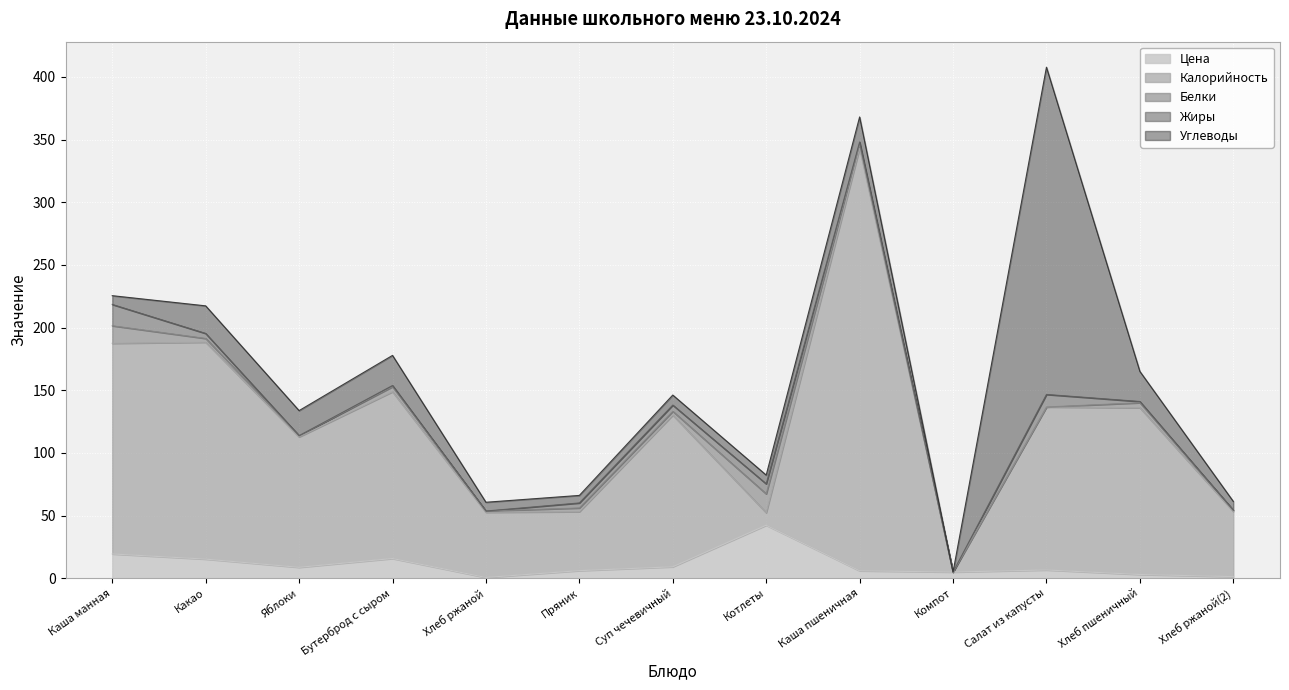

At which category does the chart reach its minimum across all series?

Компот